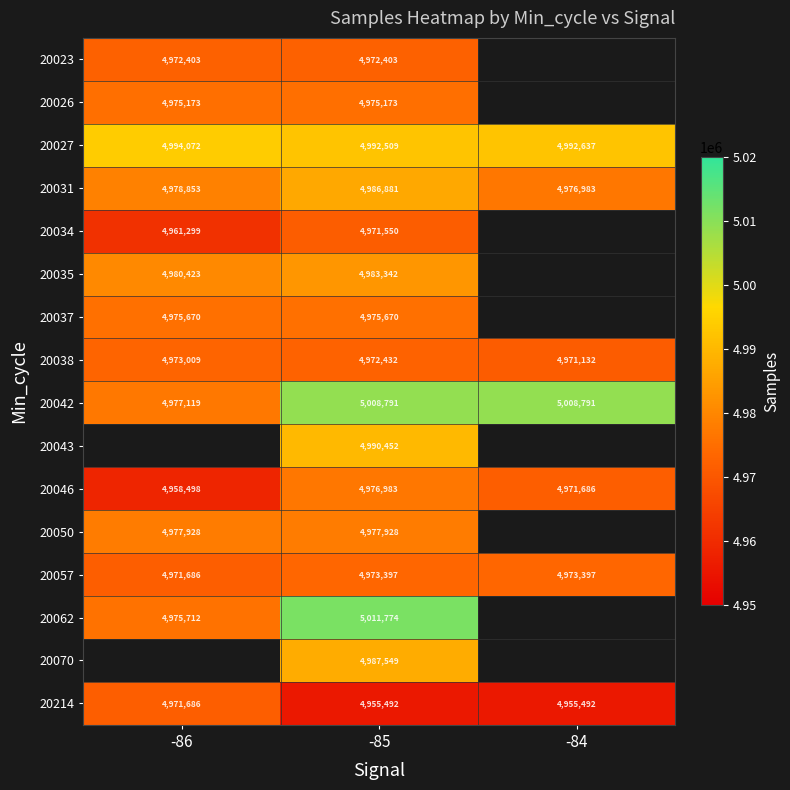

Where does the 20046 series first go above 4971686?

-85